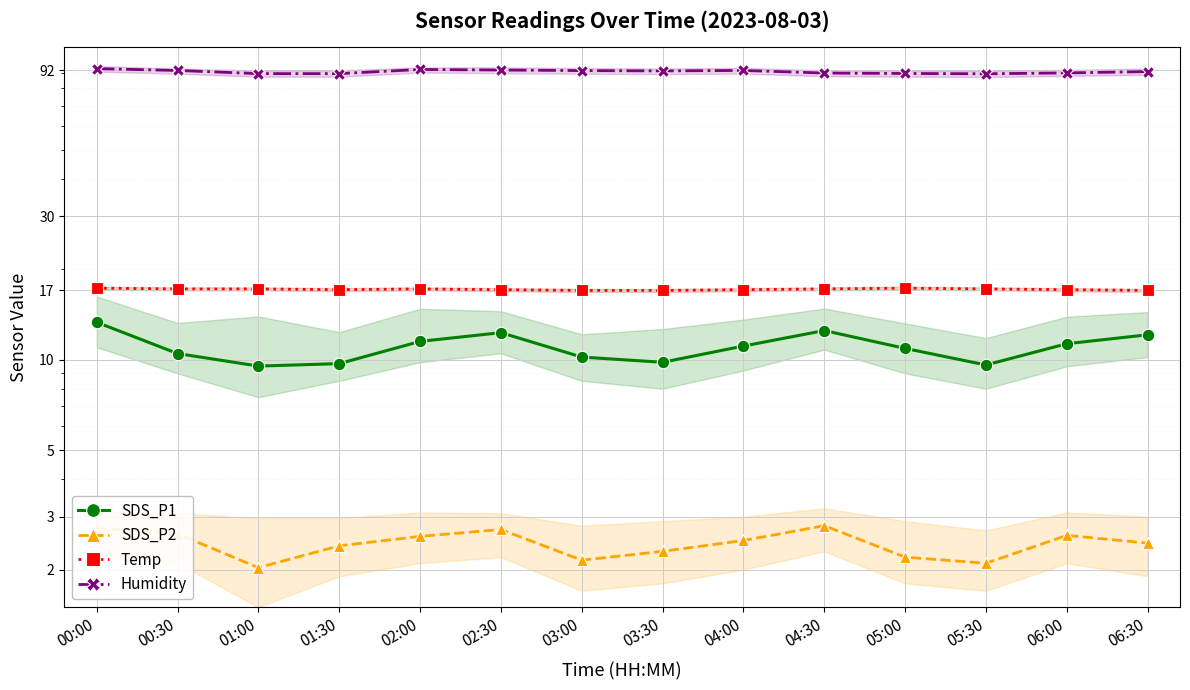

Which has a higher value, 01:00 or 04:30?

04:30